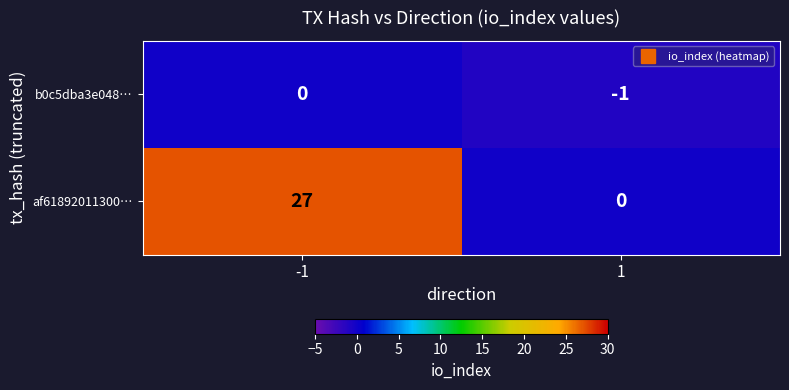

What is the difference between the highest and lowest values at -1?

27